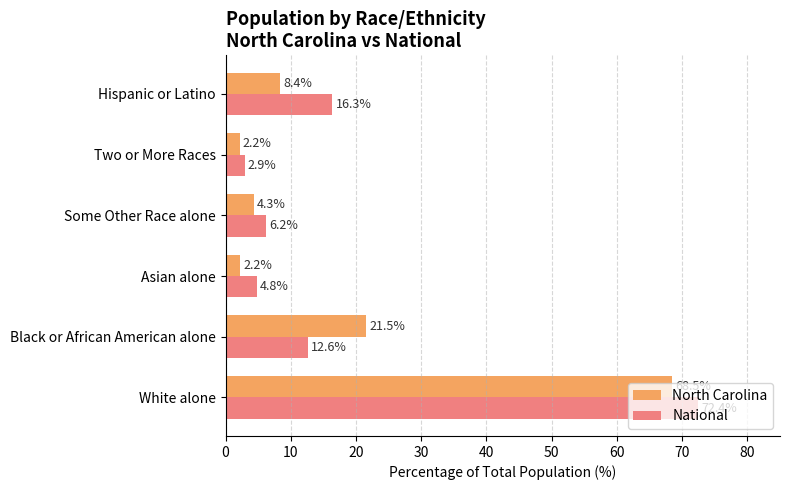

At which label does National reach its minimum?

Two or More Races